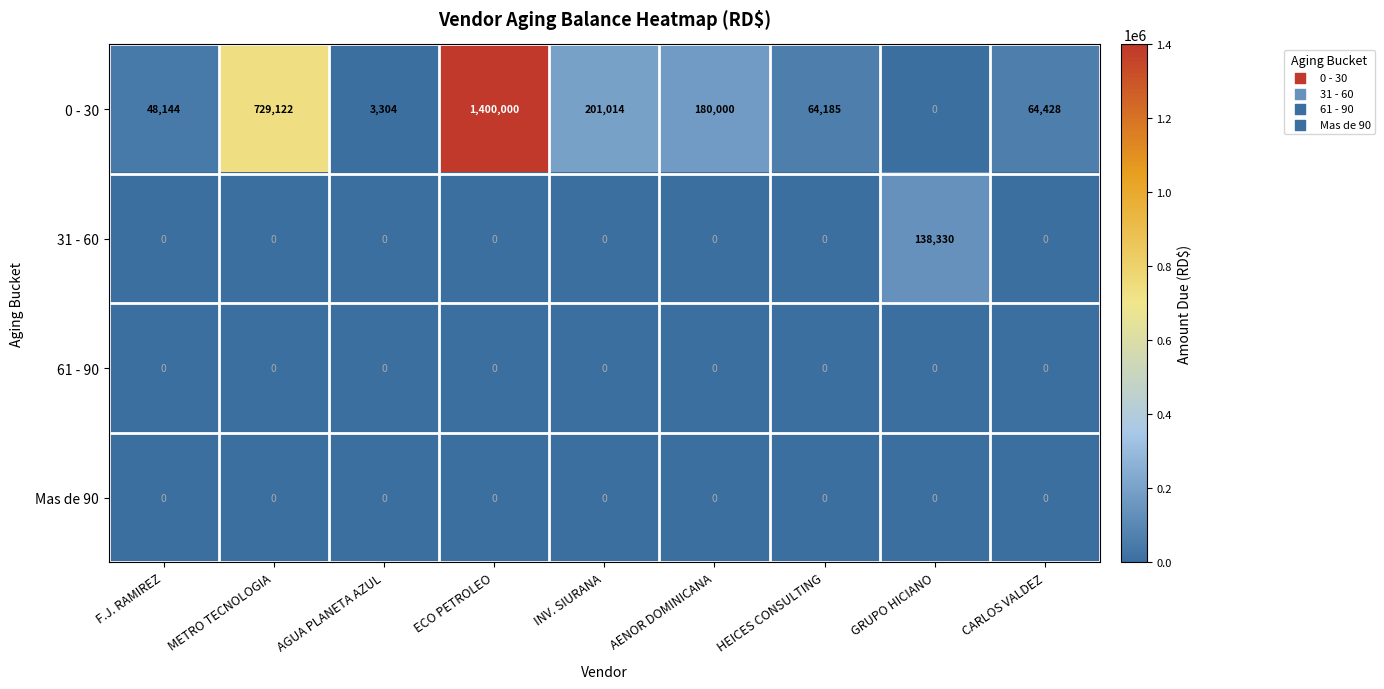

What is the difference between the maximum and minimum values in the 0 - 30 series?

1400000